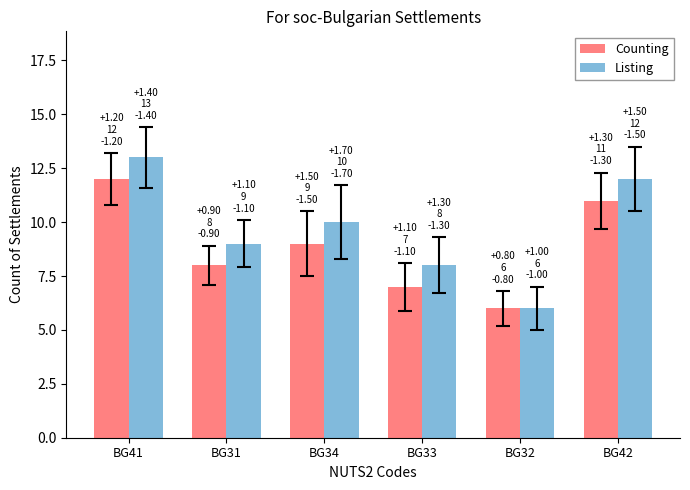

What is the sum of all Listing values?

58